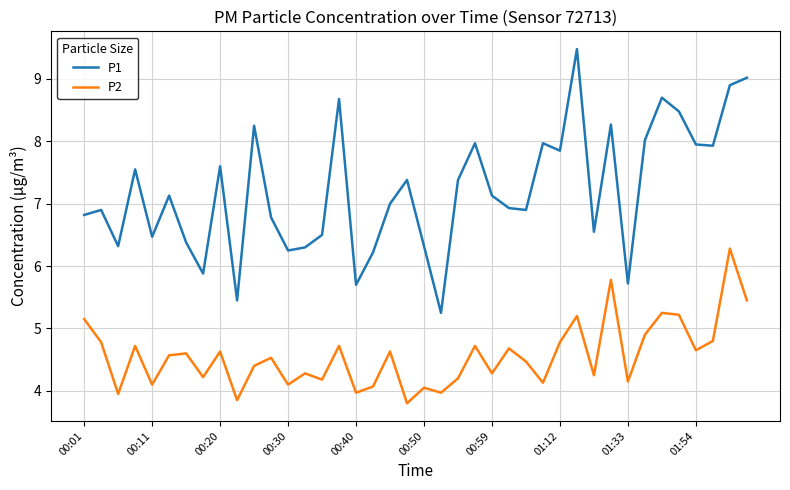

How many values in the P2 series are below 4?

5